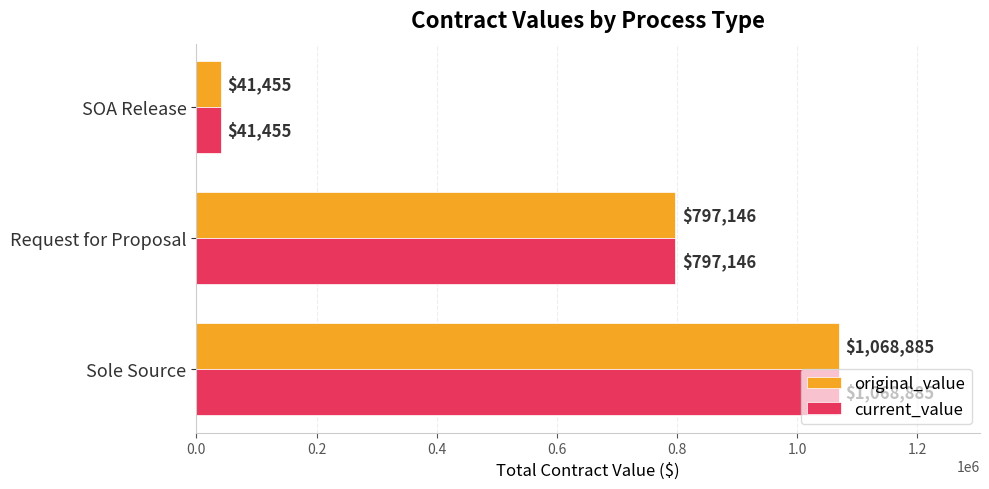

What are all the series names shown in the legend?

original_value, current_value